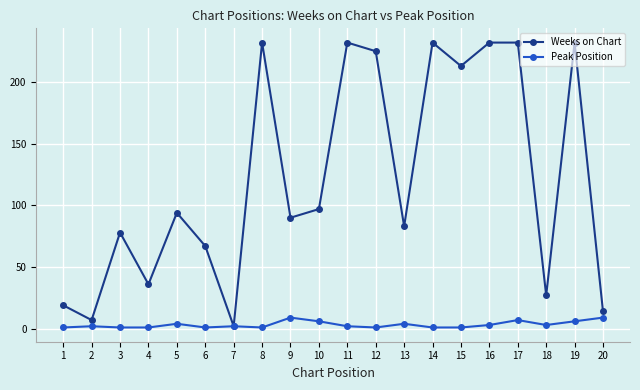

Is the value of Peak Position at 1 greater than the value of Weeks on Chart at 16?

No